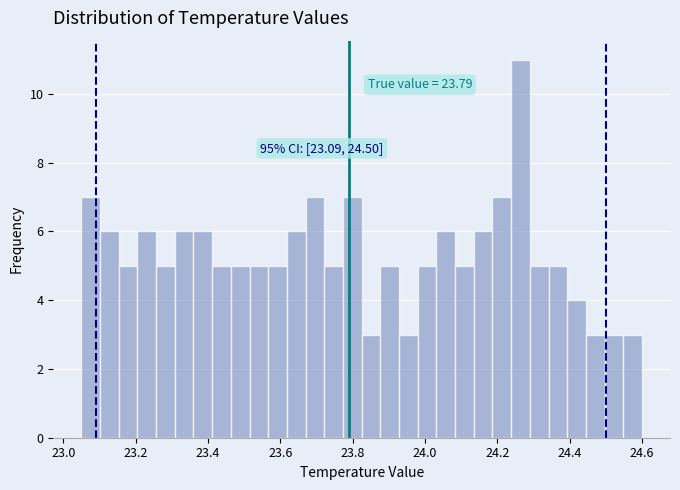

Around what value on the x-axis is the tallest bar? Give the approximate position of its centre, as read against the axis.

24.26